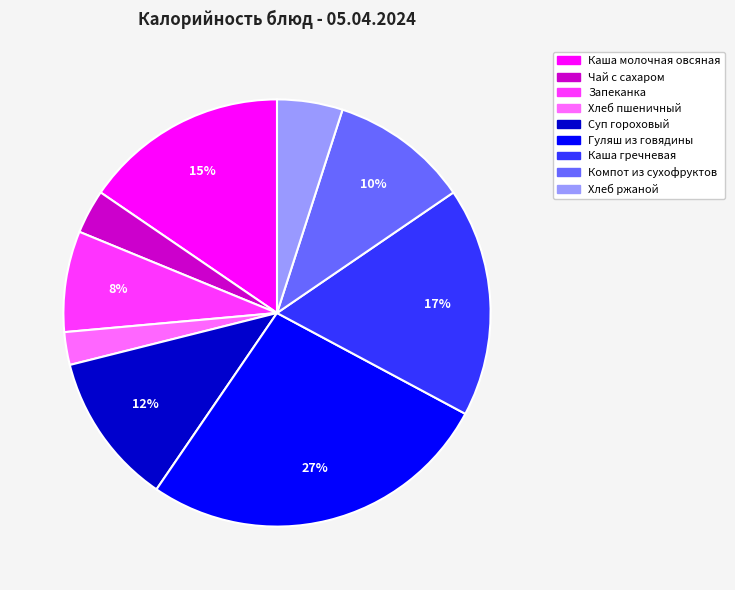

Is Суп гороховый the majority of the pie?

No